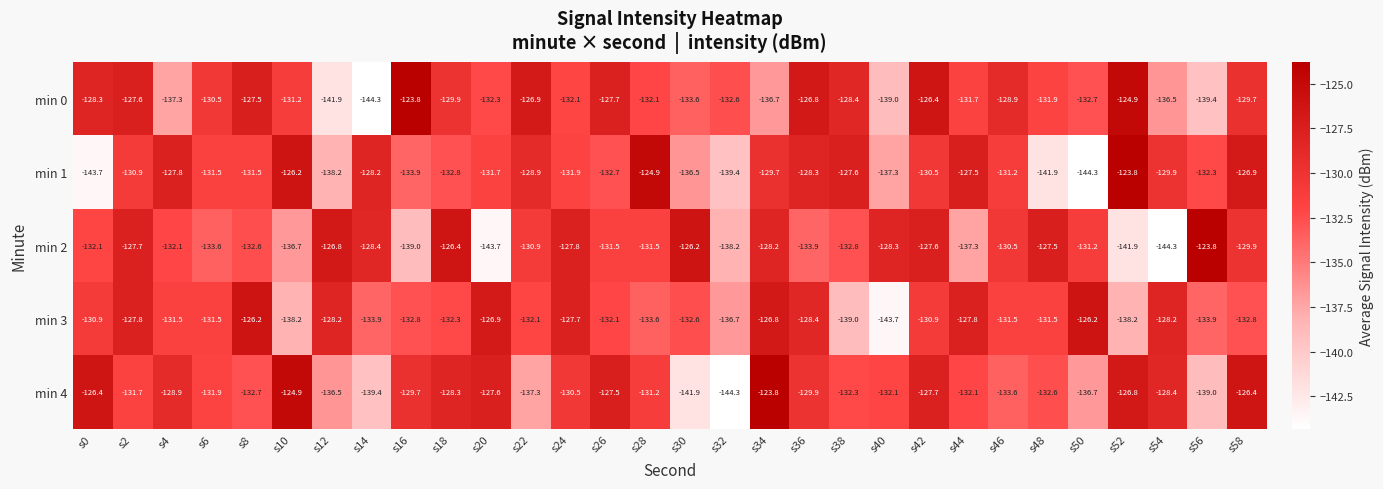

What is the maximum value shown in the chart?

-123.8